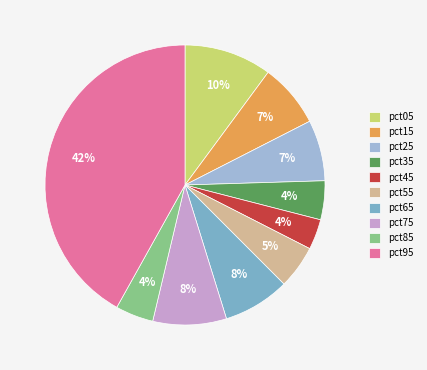

Does pct95 represent more than half of the total?

No